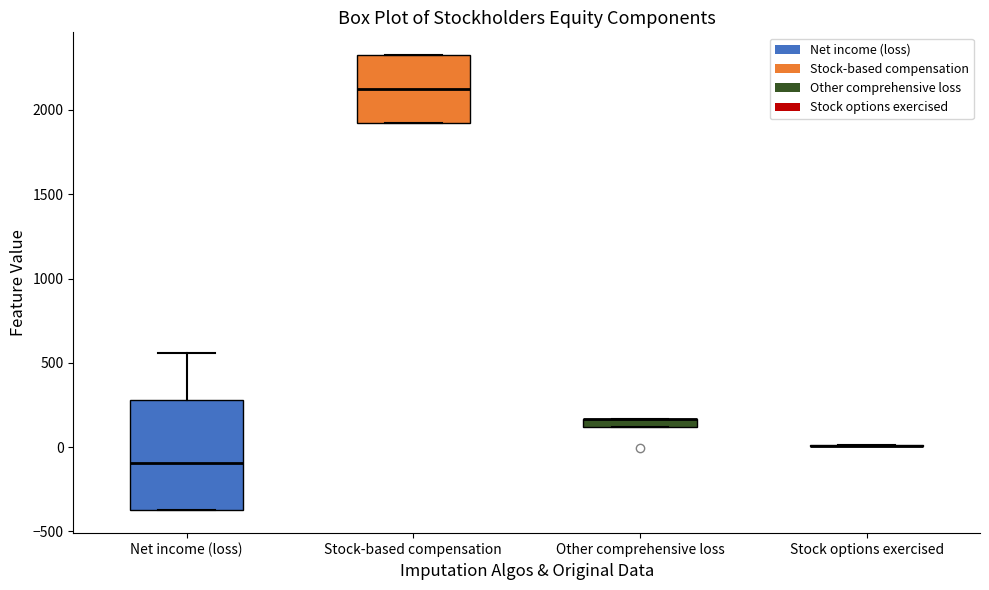

Where is the lower edge of the box for Other comprehensive loss on the y-axis? The values are not printed on the chart, so give them approximately, as read against the axis.

100